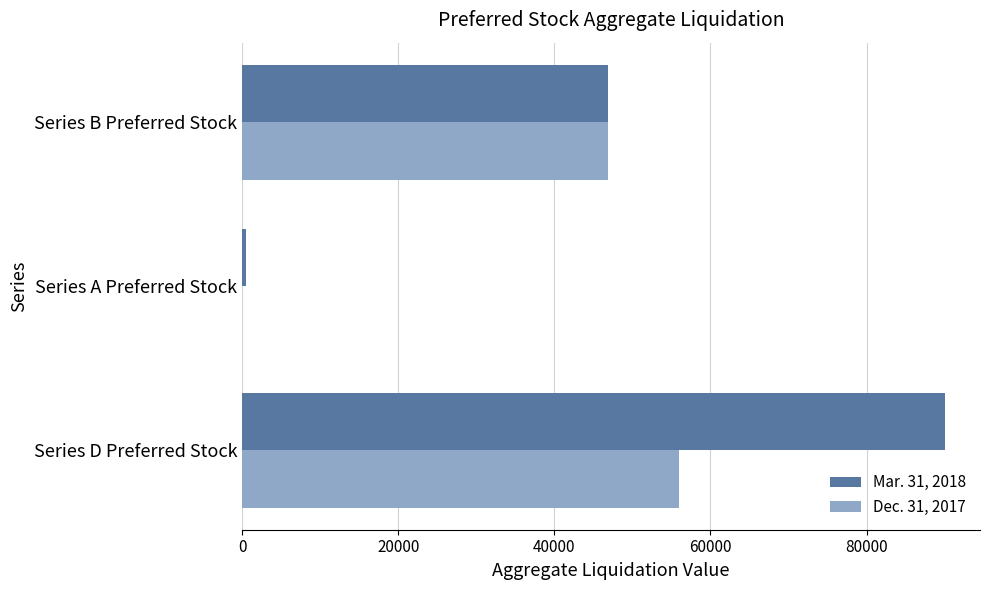

Count the Mar. 31, 2018 values in the range 562 to 90020.

3